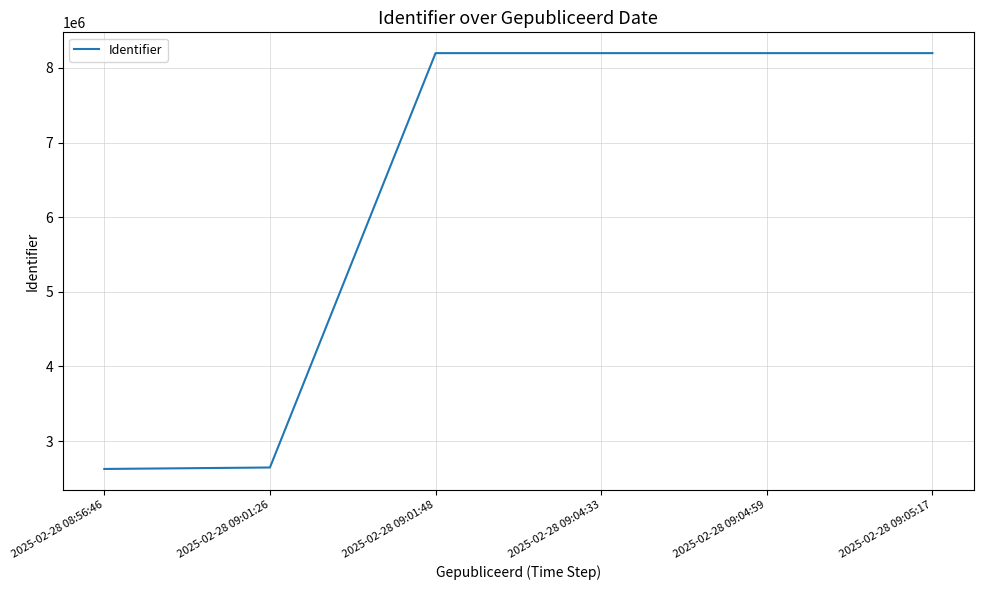

What is the greatest value displayed?

8197829